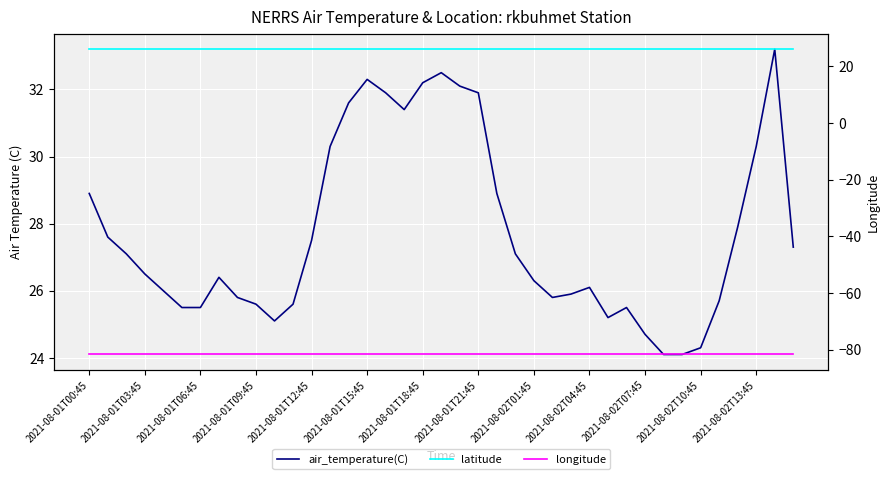

What is the average value of the air_temperature(C) series?

27.7